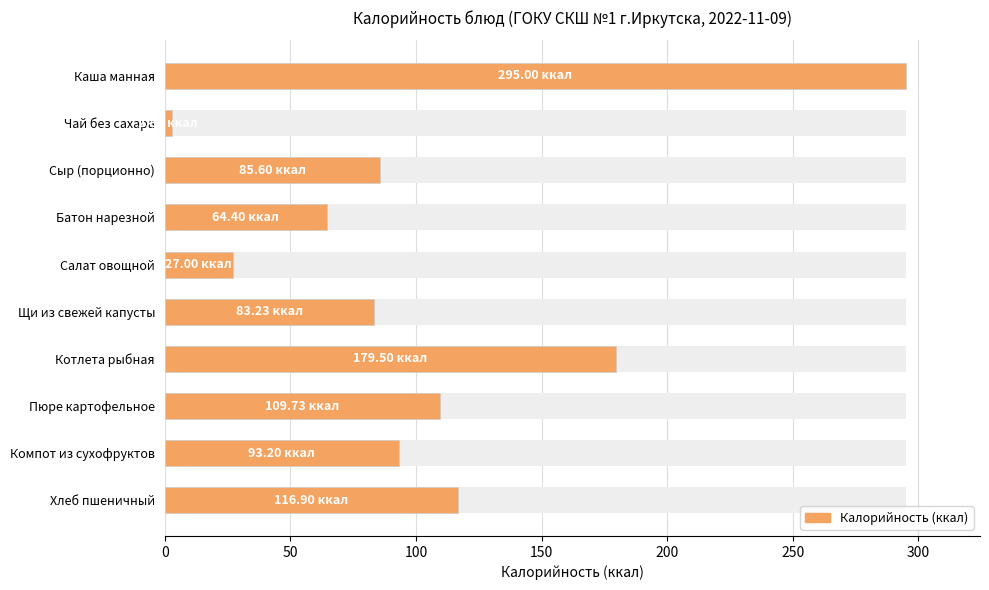

The chart shows a value of 42.7 at Пюре картофельное. True or false?

False